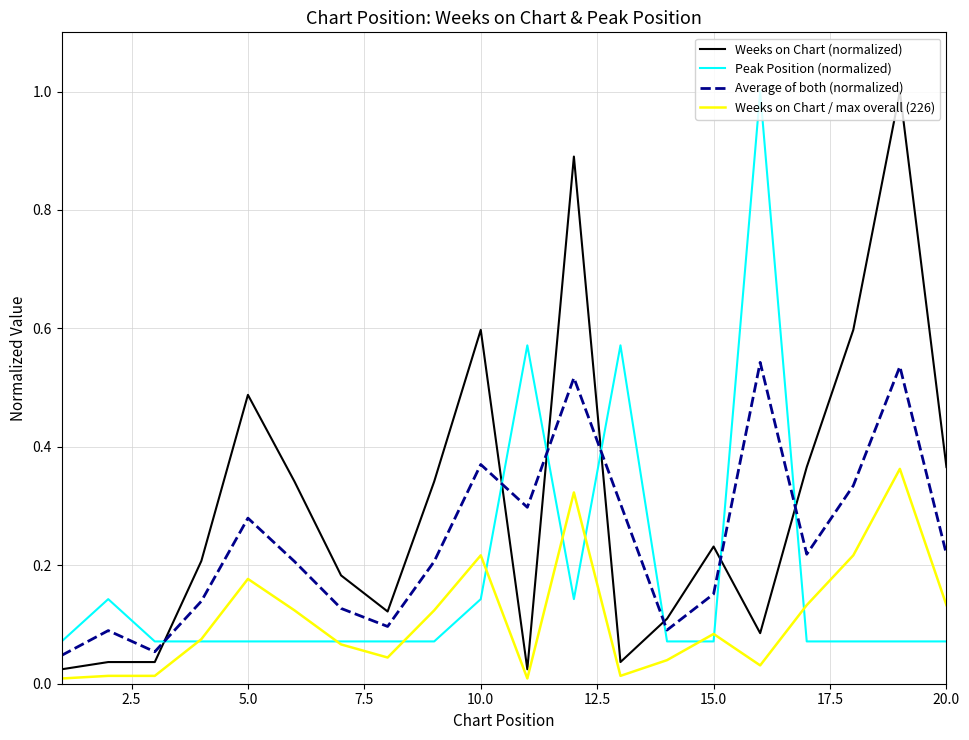

Which series has the largest total across all categories?

Weeks on Chart (normalized)